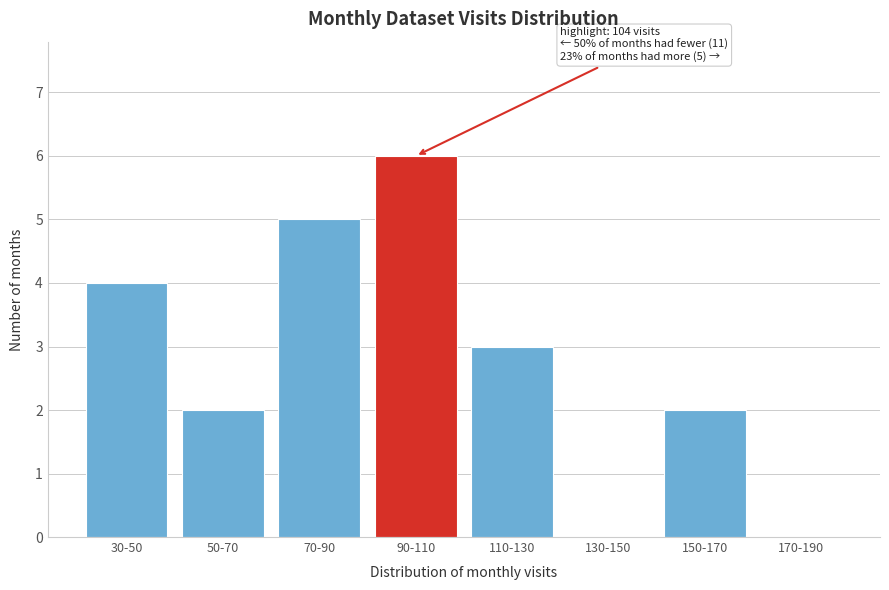

Reading left to right, transcribe all the data shown in this chart.

30-50=4	50-70=2	70-90=5	90-110=6	110-130=3	130-150=0	150-170=2	170-190=0